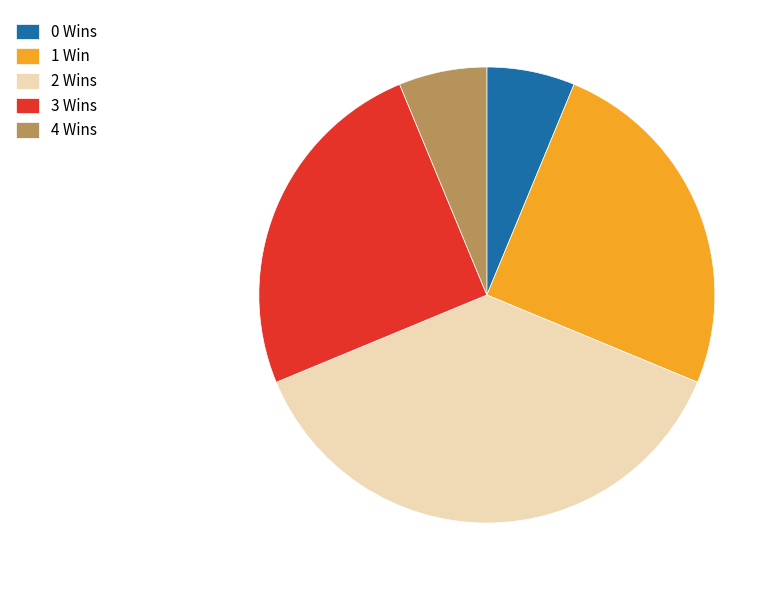

What is the ratio of the value at 4 Wins to the value at 0 Wins?

1.0